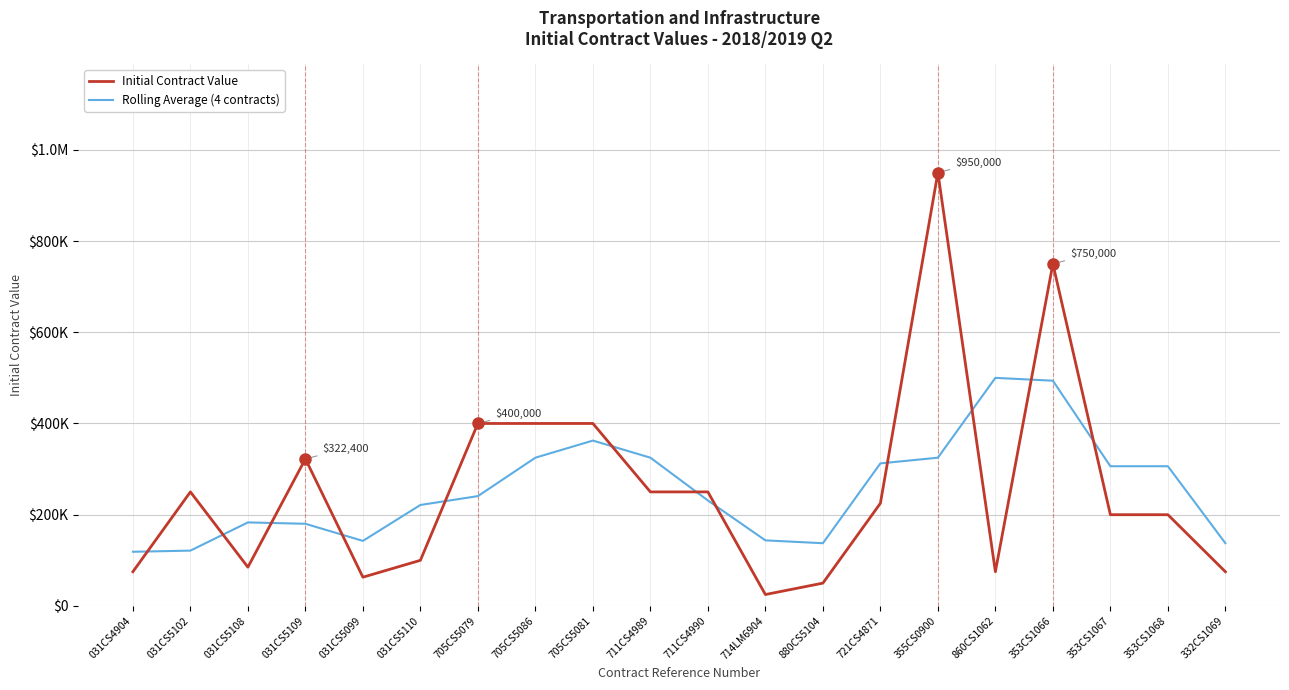

What are all the series names shown in the legend?

Initial Contract Value, Rolling Average (4 contracts)